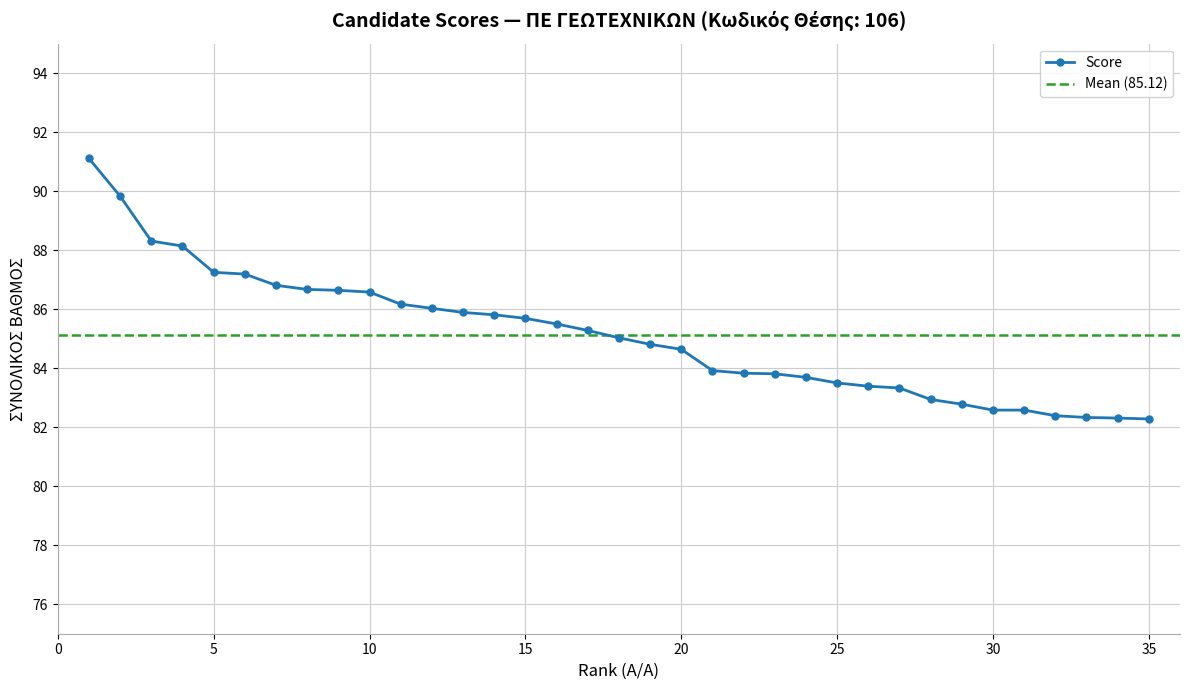

Reading left to right, extract all data points from this chart.

91.1	89.8	88.3	88.1	87.2	87.2	86.8	86.7	86.6	86.6	86.2	86.0	85.9	85.8	85.7	85.5	85.3	85.0	84.8	84.6	83.9	83.8	83.8	83.7	83.5	83.4	83.3	82.9	82.8	82.6	82.6	82.4	82.3	82.3	82.3